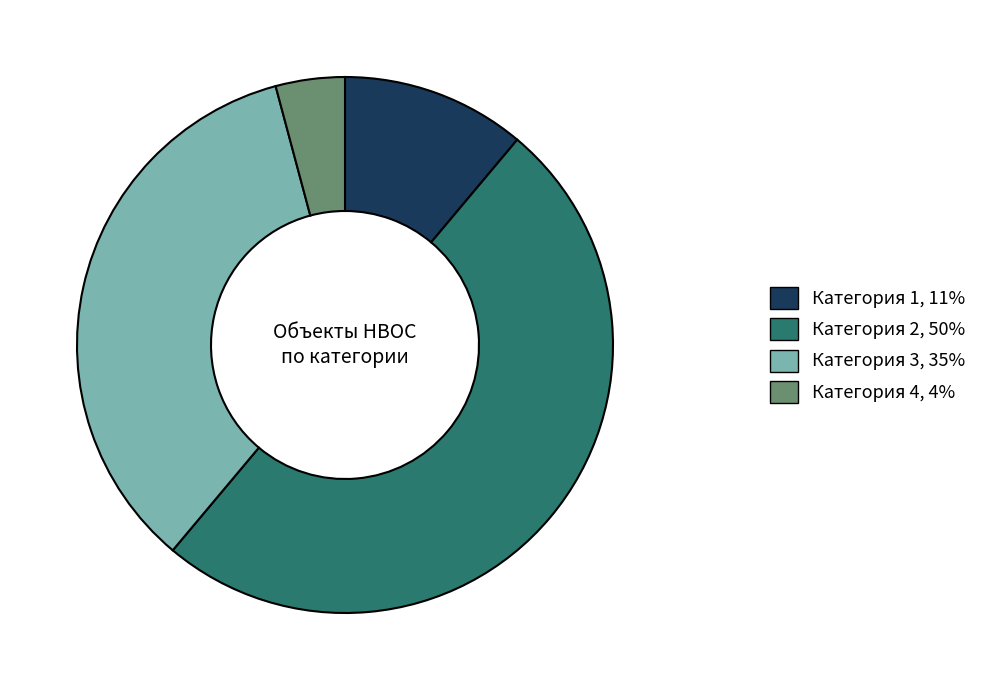

Is the sum of Категория 3 and Категория 1 greater than half?

No